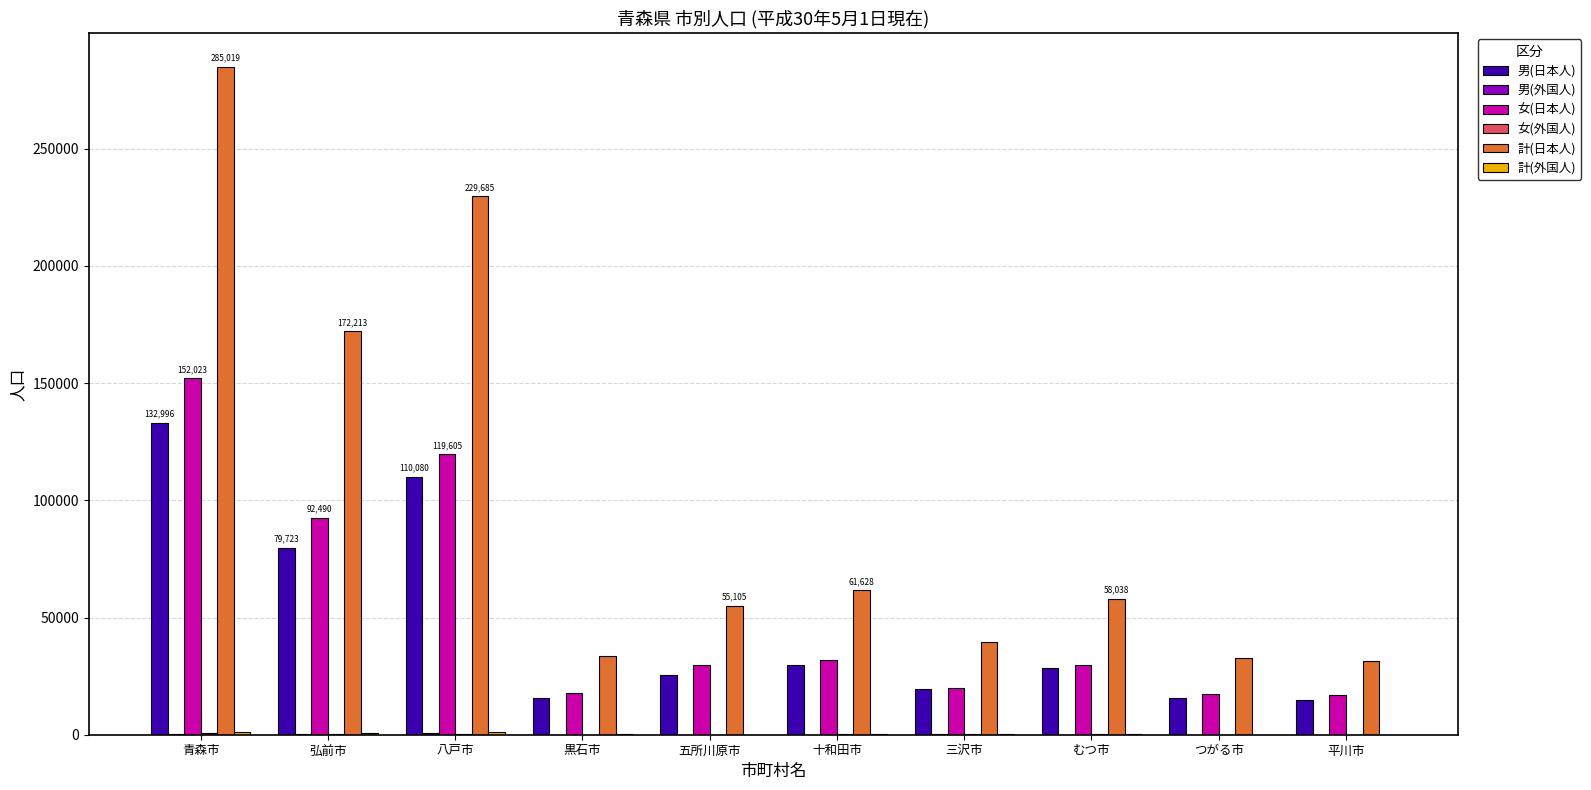

Where is 計(日本人) nearest to the value 158218?

弘前市